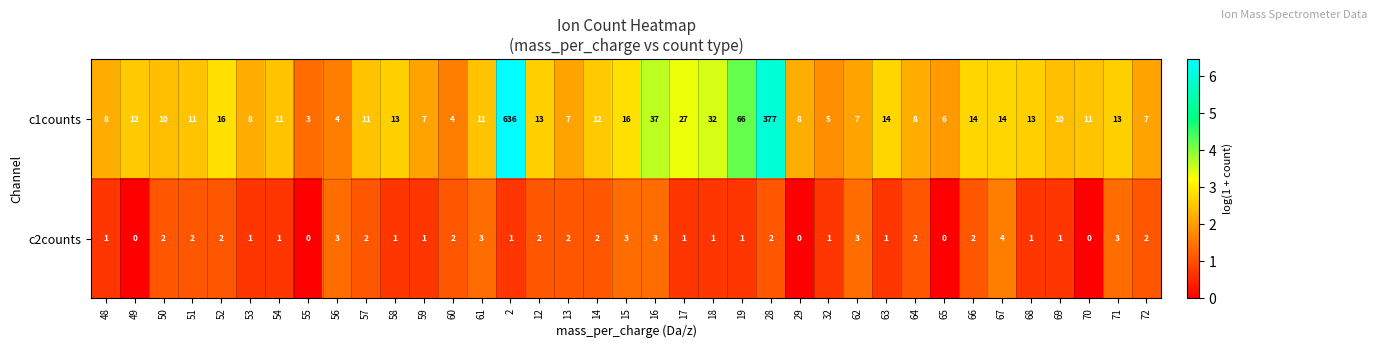

Count the number of categories in the chart.

37